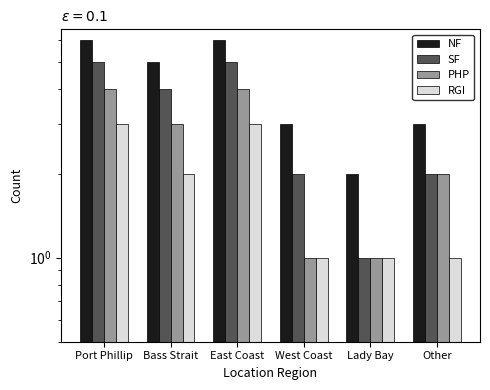

What is the total value across all series at West Coast?

7